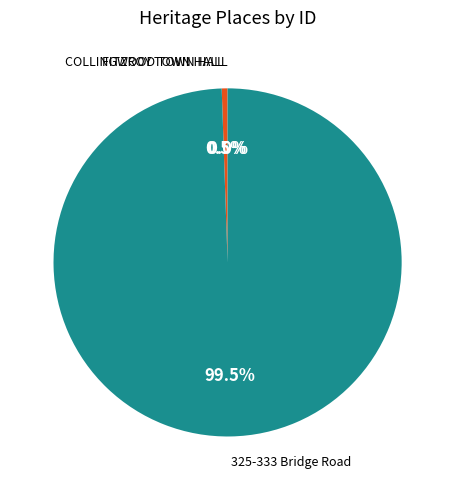

Do FITZROY TOWN HALL and 325-333 Bridge Road together represent more than half of the pie?

Yes